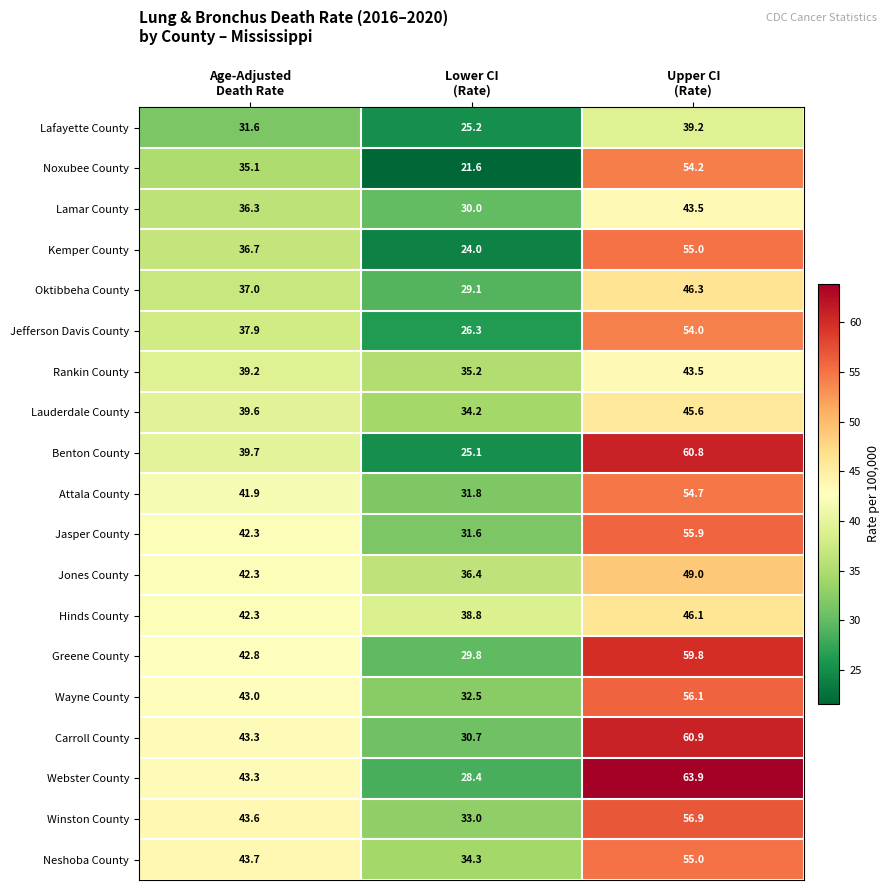

What is the difference between the maximum and minimum values in the Jefferson Davis County series?

27.7